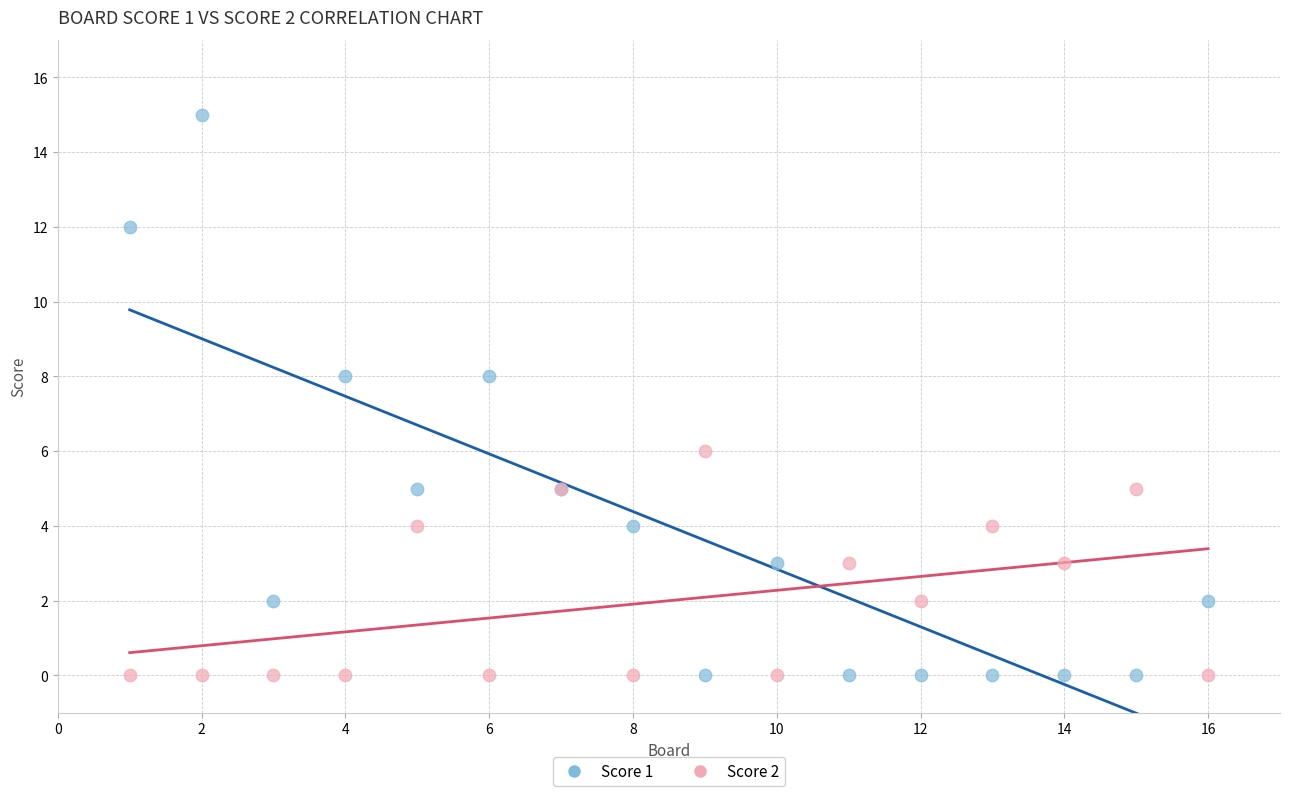

What are all the series names shown in the legend?

Score 1, Score 2